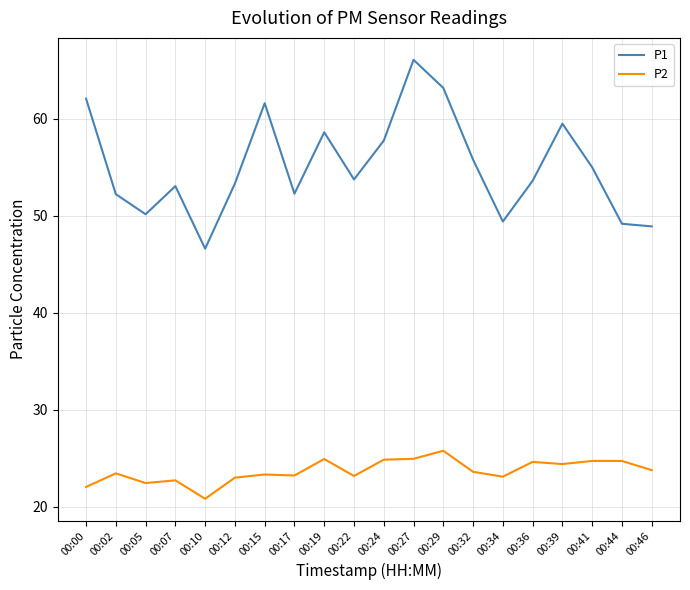

True or false: P2 has more than 1 points higher than both neighbors.

True